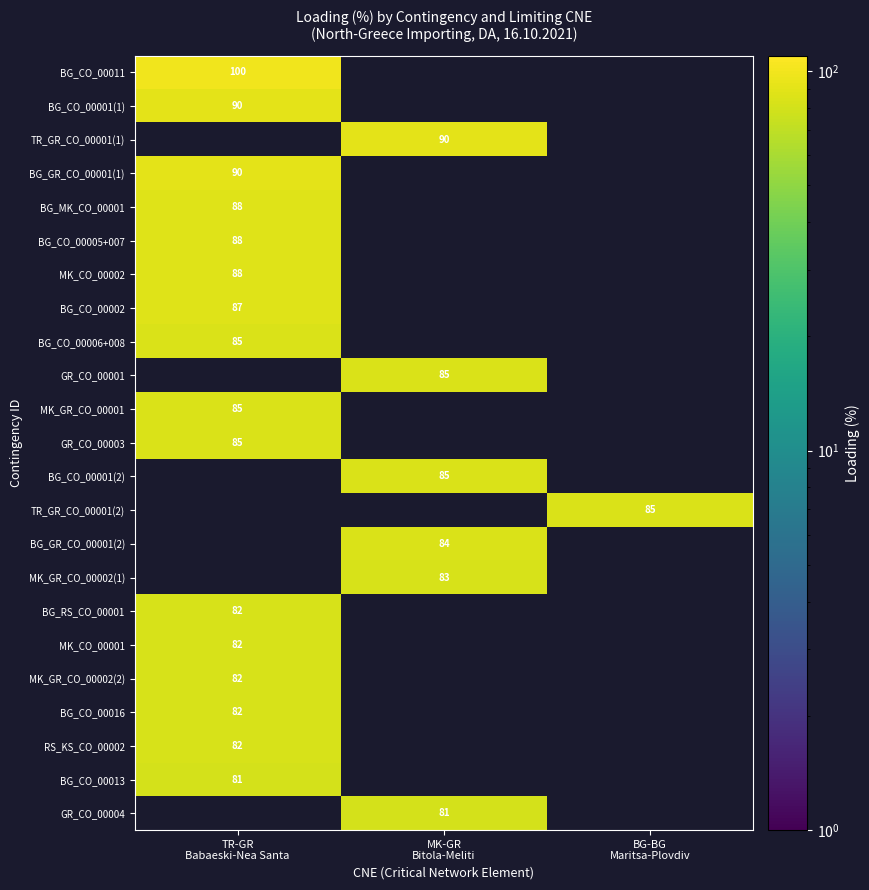

List the series in order of their peak value, lowest first.

BG_CO_00013, GR_CO_00004, BG_CO_00006+008, GR_CO_00001, MK_GR_CO_00001, GR_CO_00003, BG_CO_00001(2), TR_GR_CO_00001(2), BG_GR_CO_00001(2), MK_GR_CO_00002(1), BG_RS_CO_00001, MK_CO_00001, MK_GR_CO_00002(2), BG_CO_00016, RS_KS_CO_00002, BG_CO_00002, BG_MK_CO_00001, BG_CO_00005+007, MK_CO_00002, BG_CO_00001(1), TR_GR_CO_00001(1), BG_GR_CO_00001(1), BG_CO_00011